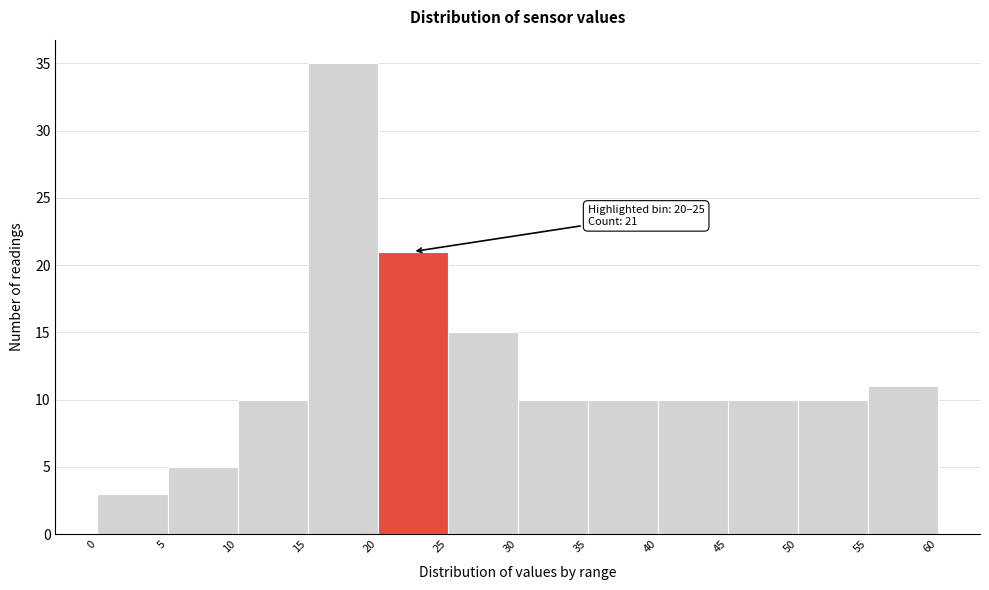

Over which range of the x-axis is the bar tallest?

15 to 20